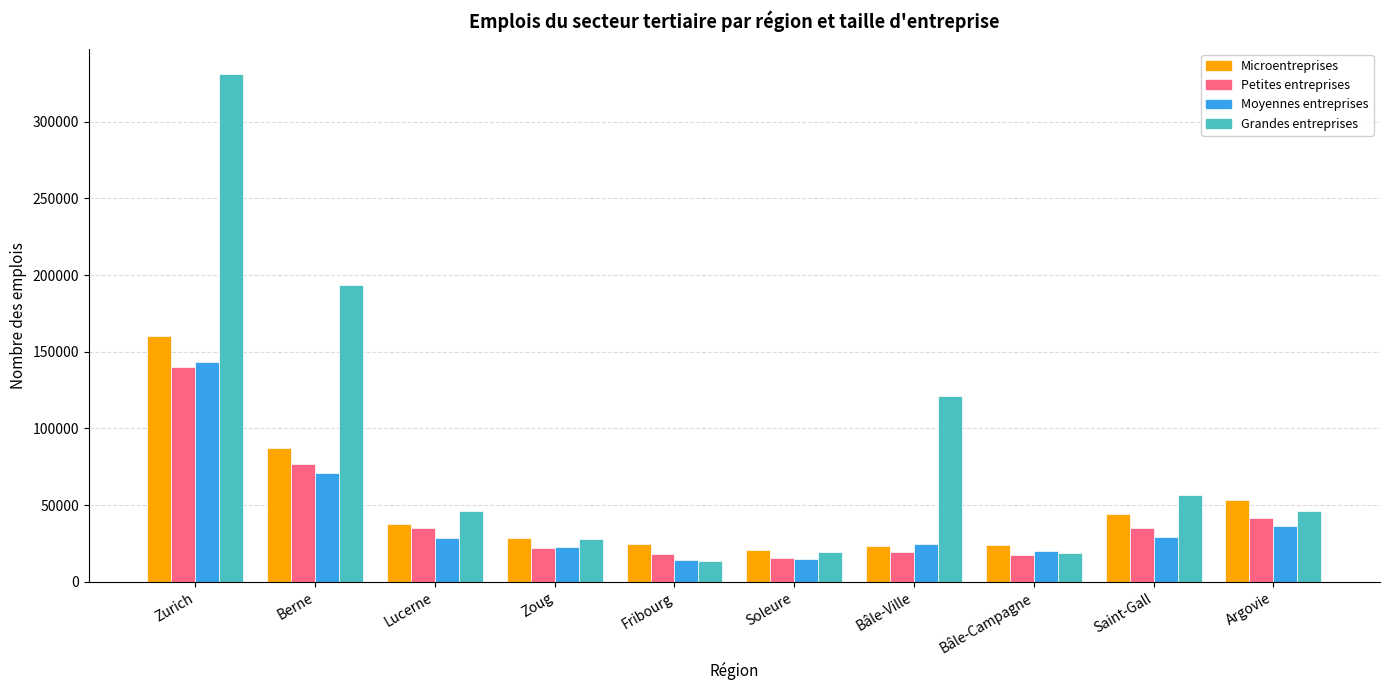

What is the value of the Microentreprises bar at the 3rd from the left?

38026